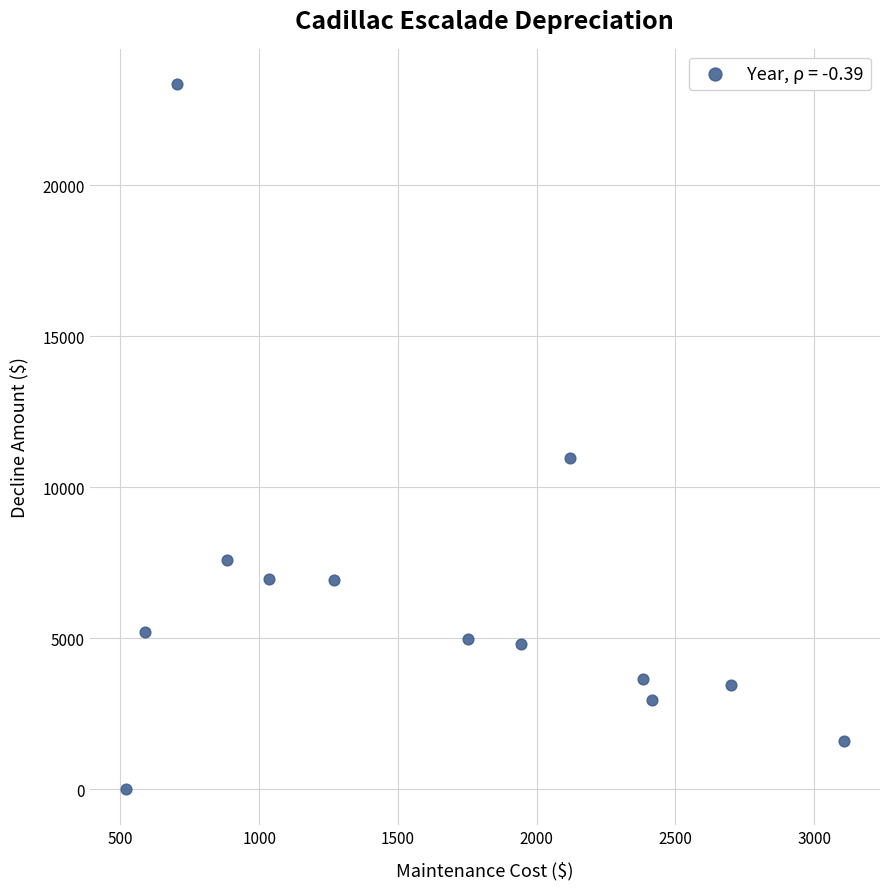

What Y value in the scatter plot is closest to 11673?

10955